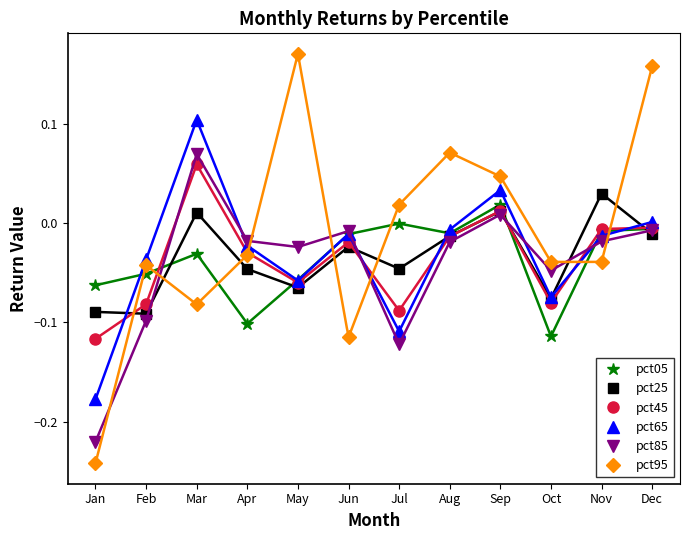

Reading right to left, transcribe all the data shown in this chart.

pct05: -0.0	-0.0	-0.1	0.0	-0.0	-0.0	-0.0	-0.1	-0.1	-0.0	-0.1	-0.1
pct25: -0.0	0.0	-0.1	0.0	-0.0	-0.0	-0.0	-0.1	-0.0	0.0	-0.1	-0.1
pct45: -0.0	-0.0	-0.1	0.0	-0.0	-0.1	-0.0	-0.1	-0.0	0.1	-0.1	-0.1
pct65: 0.0	-0.0	-0.1	0.0	-0.0	-0.1	-0.0	-0.1	-0.0	0.1	-0.0	-0.2
pct85: -0.0	-0.0	-0.0	0.0	-0.0	-0.1	-0.0	-0.0	-0.0	0.1	-0.1	-0.2
pct95: 0.2	-0.0	-0.0	0.0	0.1	0.0	-0.1	0.2	-0.0	-0.1	-0.0	-0.2